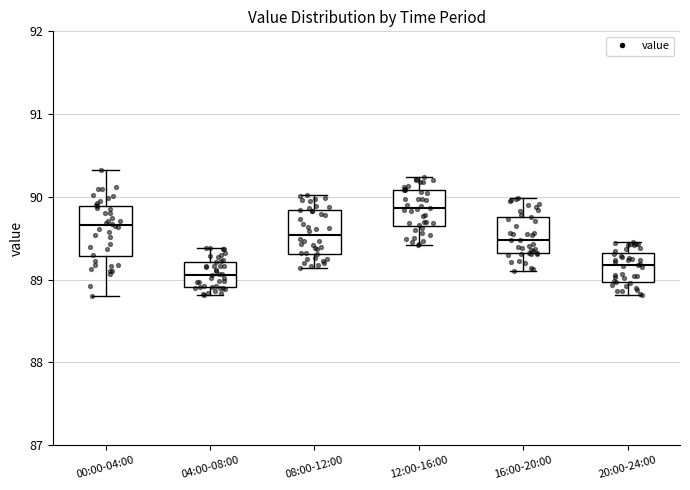

Reading left to right, read every box against the y-axis: the position of its median line, the range the box covers, and the ends of its whiskers. The values are not printed on the chart, so give them approximately, as read against the axis.

00:00-04:00: median 89.7, box 89.3 to 89.9, whiskers 88.8 to 90.3
04:00-08:00: median 89.1, box 88.9 to 89.2, whiskers 88.8 to 89.4
08:00-12:00: median 89.5, box 89.3 to 89.8, whiskers 89.1 to 90.0
12:00-16:00: median 89.9, box 89.7 to 90.1, whiskers 89.4 to 90.2
16:00-20:00: median 89.5, box 89.3 to 89.8, whiskers 89.1 to 90.0
20:00-24:00: median 89.2, box 89.0 to 89.3, whiskers 88.8 to 89.5